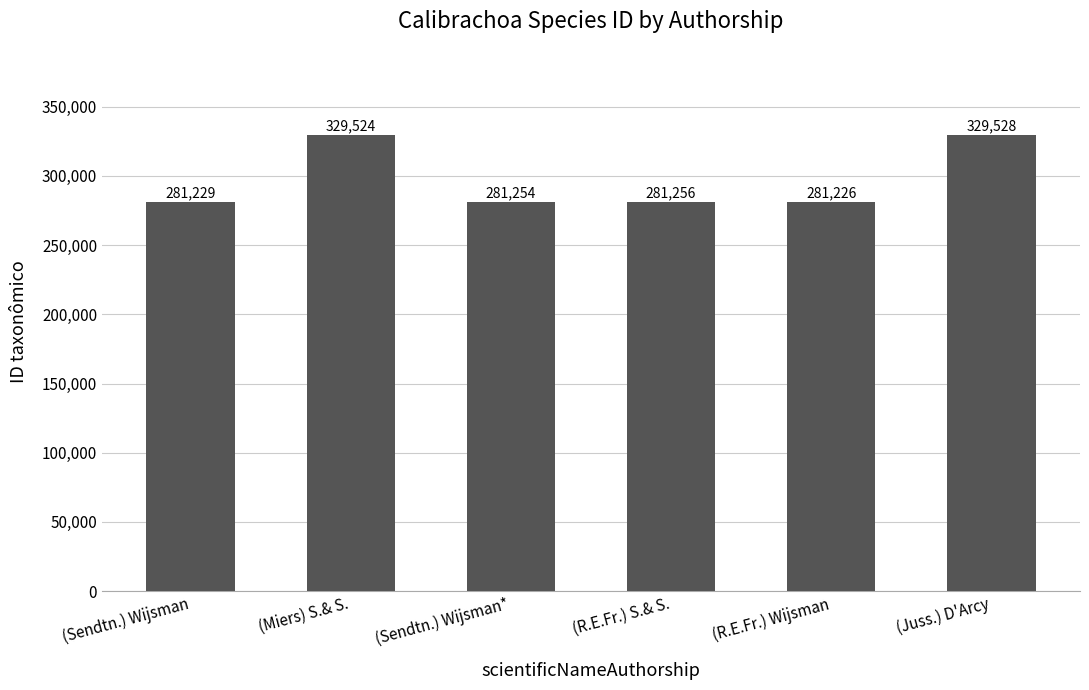

Reading left to right, list all the values displayed in this chart.

(Sendtn.) Wijsman=281229	(Miers) S.& S.=329524	(Sendtn.) Wijsman*=281254	(R.E.Fr.) S.& S.=281256	(R.E.Fr.) Wijsman=281226	(Juss.) D'Arcy=329528